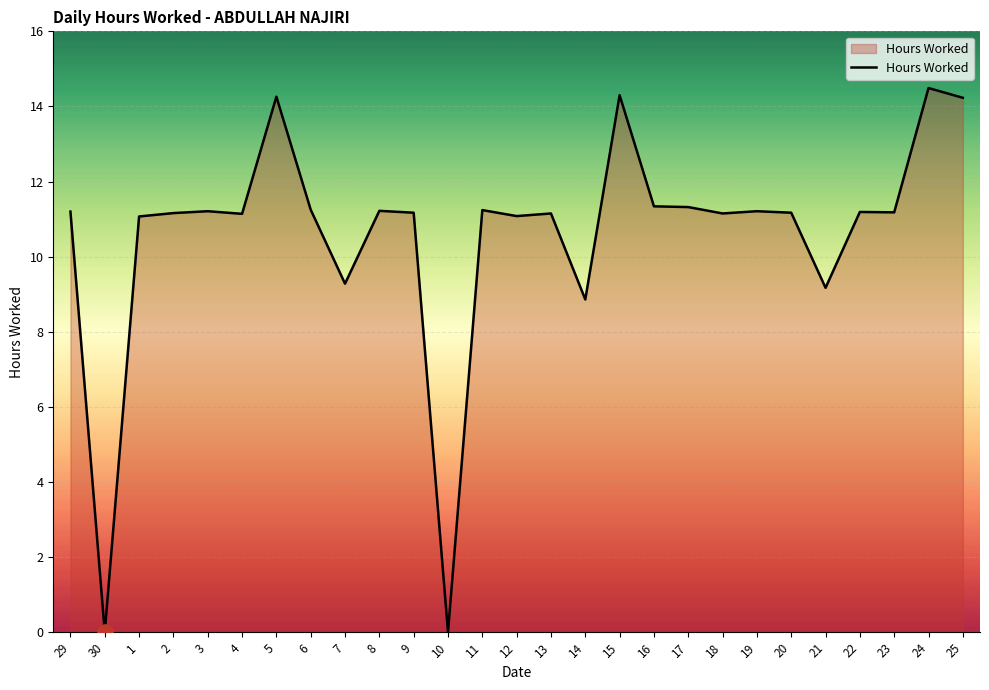

Between 24 and 7, which is larger?

24